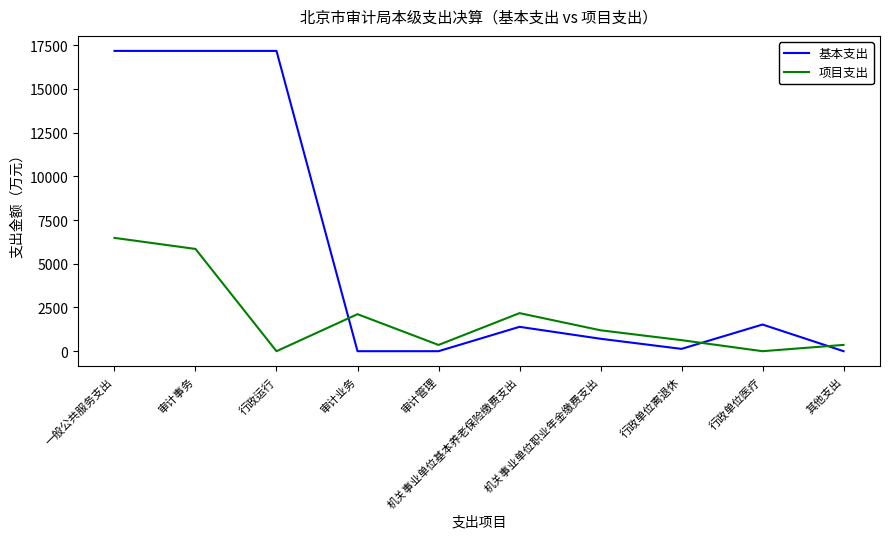

True or false: 项目支出 and 基本支出 cross at least once.

True